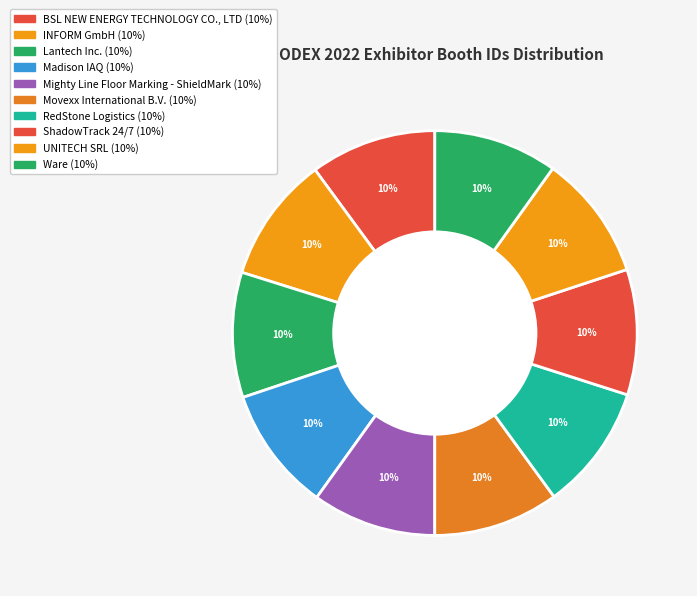

To the nearest percent, what portion does RedStone Logistics represent?

10%